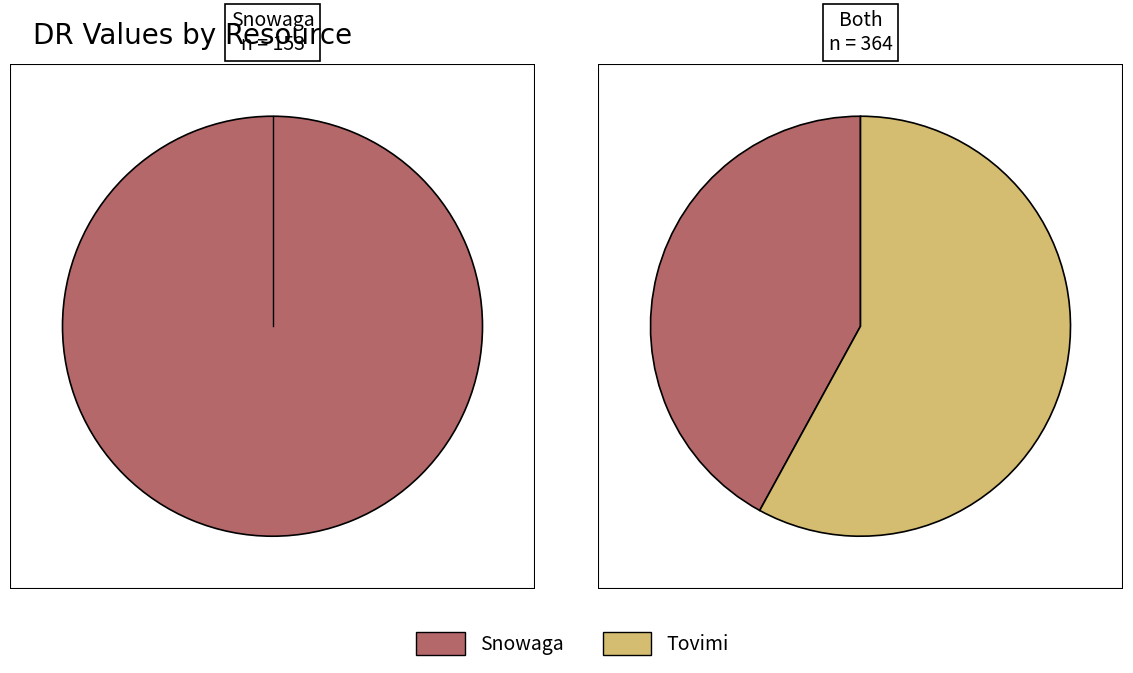

Is the sum of Tovimi and Snowaga greater than half?

Yes